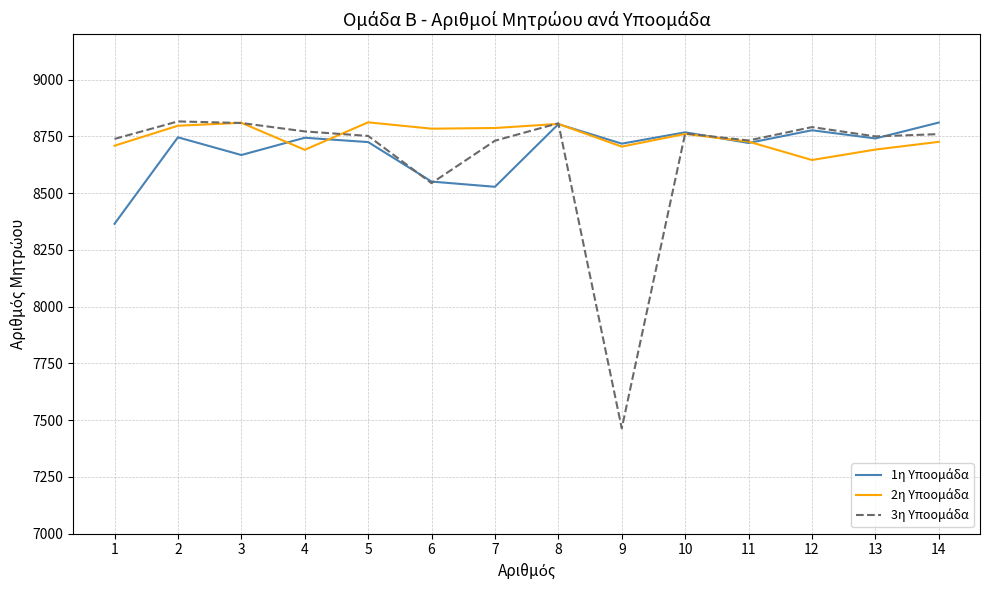

At how many categories does at least one series exceed 7882?

14